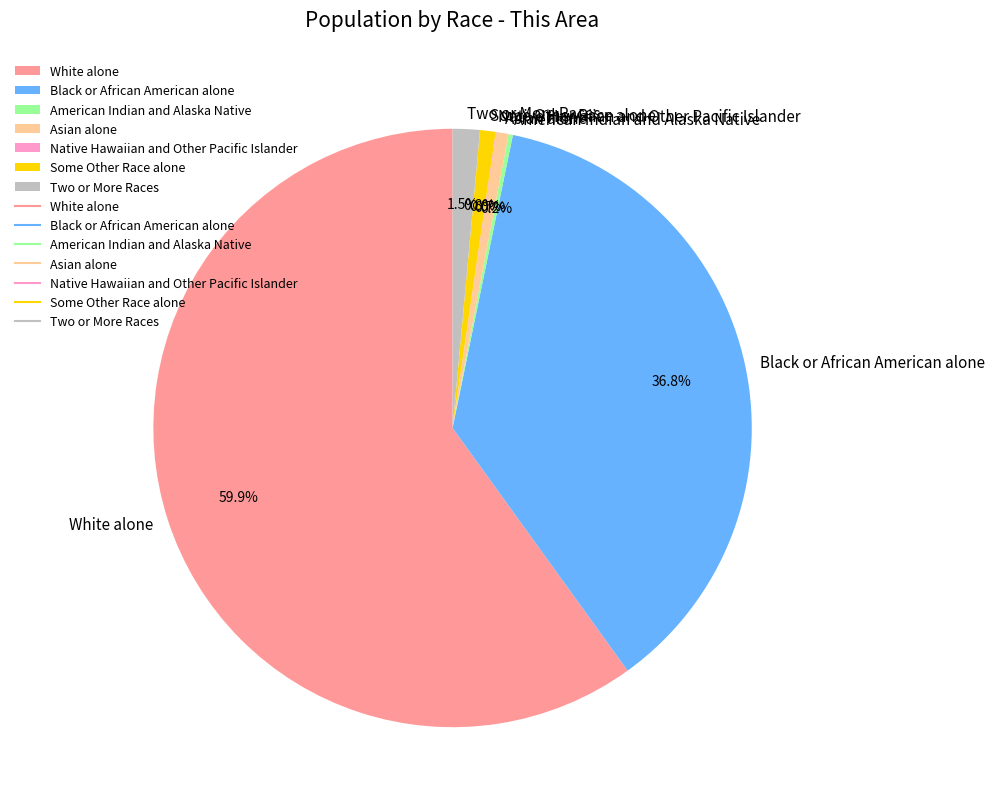

To the nearest percent, what percentage of the pie is Black or African American alone?

37%